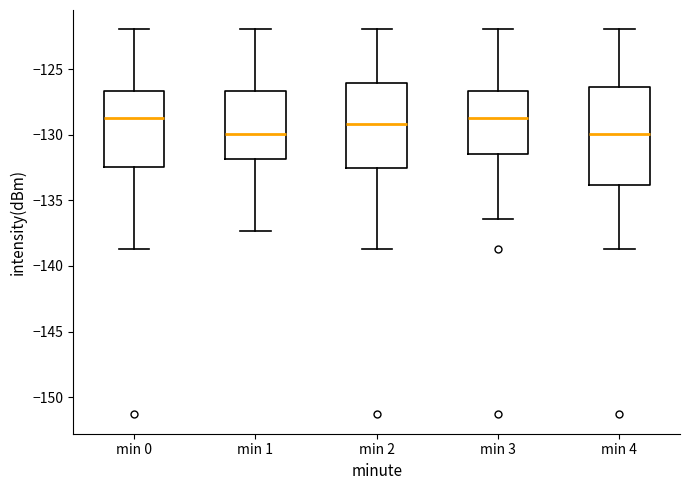

Reading left to right, transcribe this box plot: for each box, give where its median line is, the range the box spans, and where its two whiskers end, as read against the y-axis. The values are not printed on the chart, so give them approximately, as read against the axis.

min 0: median -128.5, box -132.5 to -126.5, whiskers -138.5 to -122.0
min 1: median -130.0, box -132.0 to -126.5, whiskers -137.5 to -122.0
min 2: median -129.0, box -132.5 to -126.0, whiskers -138.5 to -122.0
min 3: median -128.5, box -131.5 to -126.5, whiskers -136.5 to -122.0
min 4: median -130.0, box -134.0 to -126.5, whiskers -138.5 to -122.0